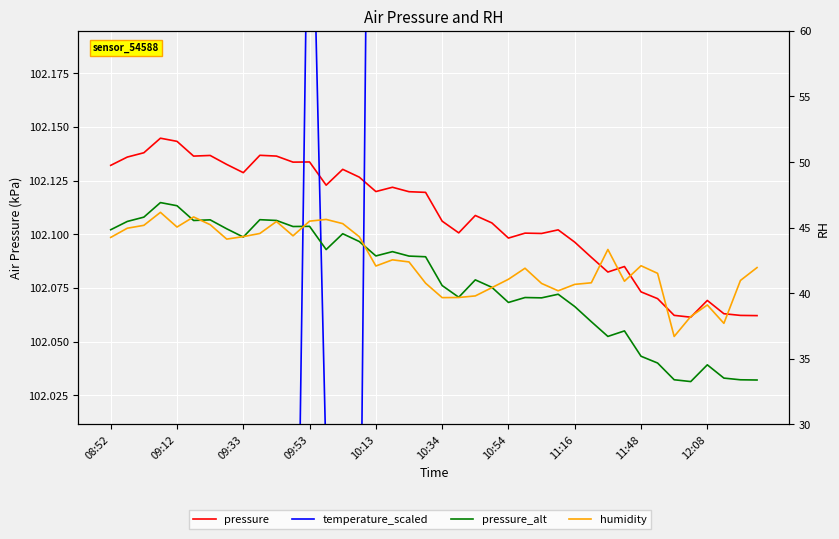

What is the difference between the highest and lowest values at 10:13?

60.6